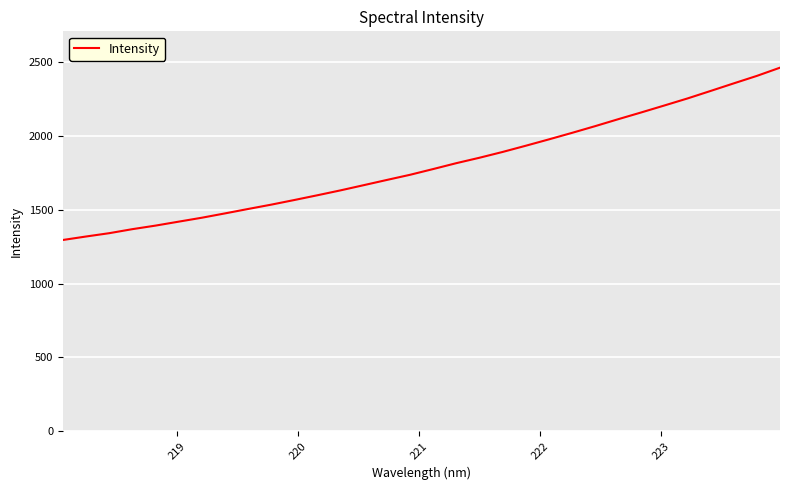

Reading right to left, list all the values displayed in this chart.

2463.8	2408.2	2357.6	2306.2	2255.4	2207.7	2160.6	2114.6	2067.4	2021.9	1977.8	1934.7	1892.6	1853.3	1816.6	1776.8	1737.8	1703.0	1667.5	1632.4	1599.2	1566.9	1535.4	1506.0	1476.0	1446.6	1420.0	1393.2	1369.2	1341.8	1319.4	1295.8